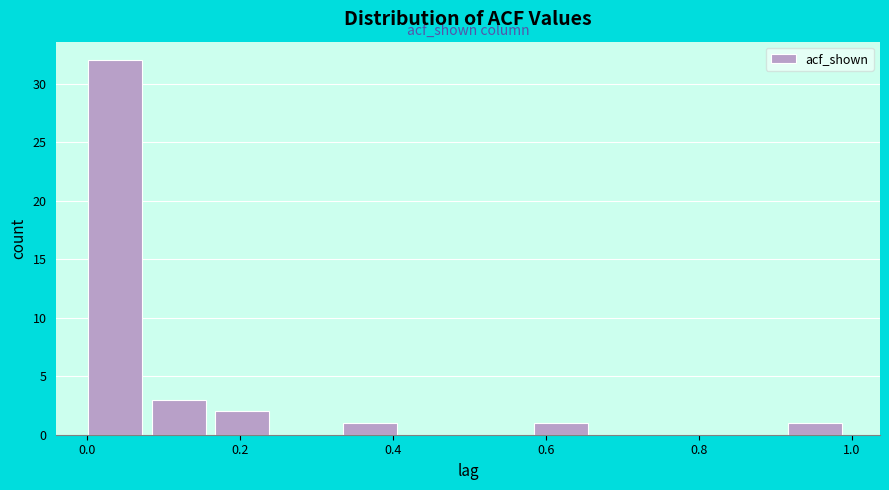

What is the height of the bar covering 0.58 to 0.66 on the x-axis? Neither the bar edges nor the heights are printed on the chart, so give them approximately, as read against the axes.

1